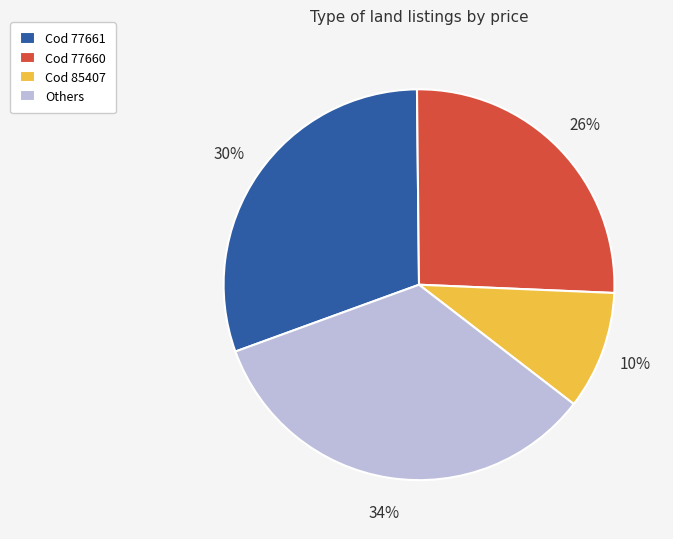

Between Cod 77661 and Cod 85407, which is larger?

Cod 77661